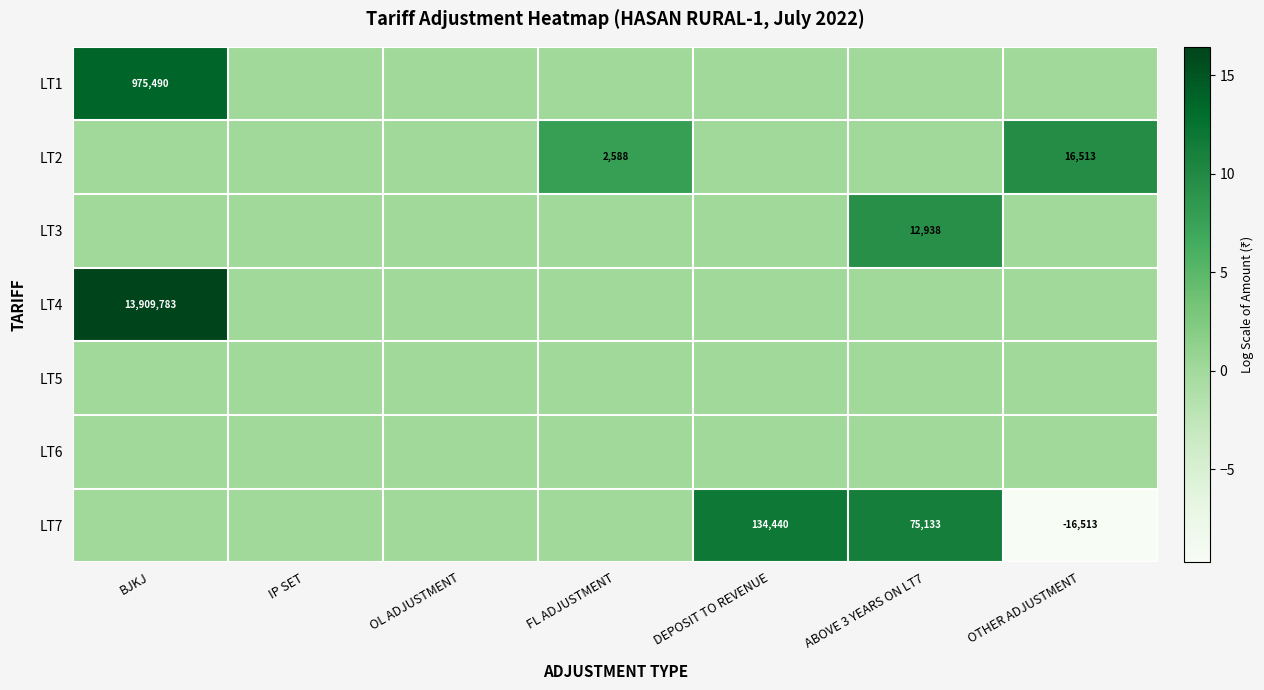

The LT2 series shows 24538 at OTHER ADJUSTMENT. True or false?

False